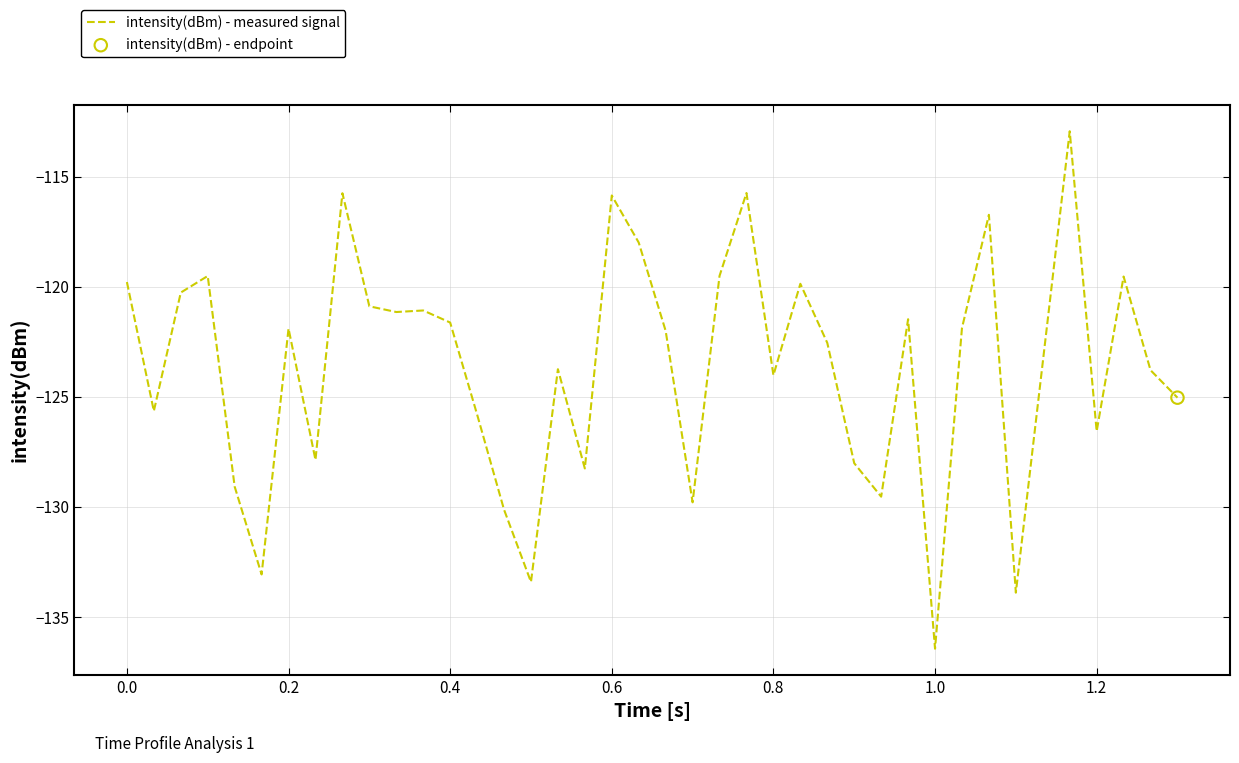

What is the minimum value shown in the chart?

-136.4